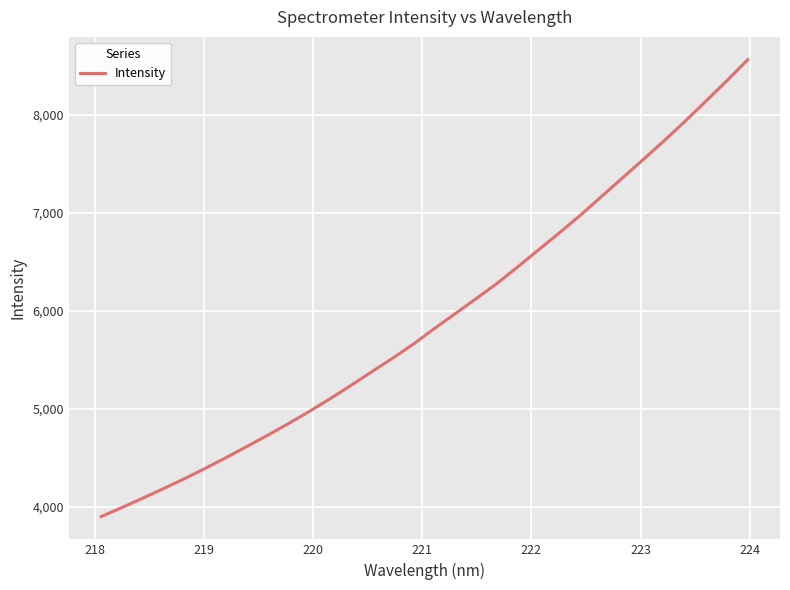

What is the smallest value displayed?

3897.7